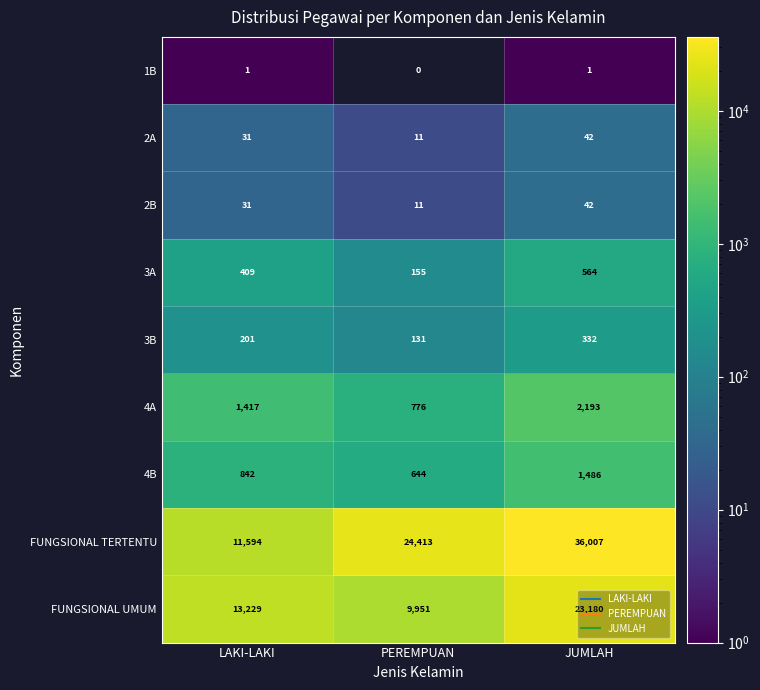

How many 2B values are between 11 and 42?

3